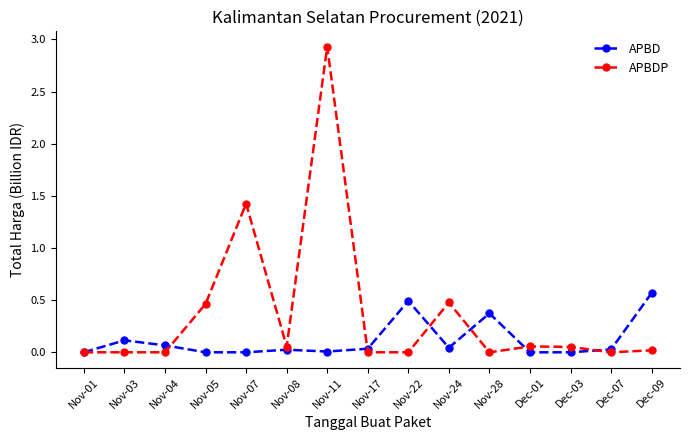

List the series in order of their overall mean, highest first.

APBDP, APBD